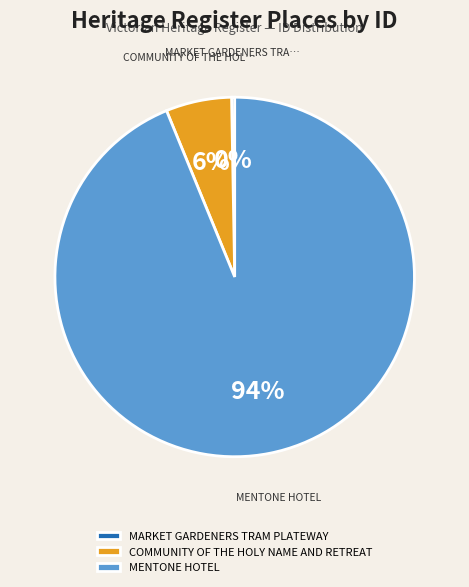

Which category has the biggest portion of the pie?

MENTONE HOTEL